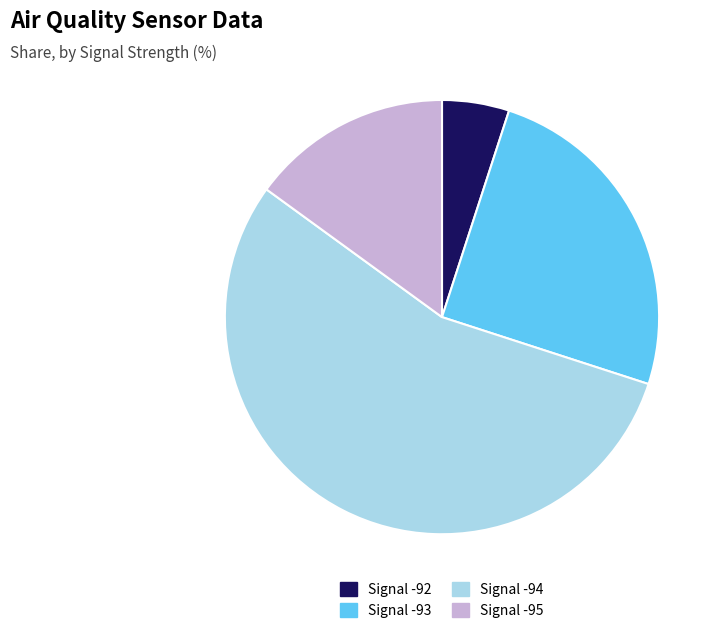

Count the number of slices in the pie.

4